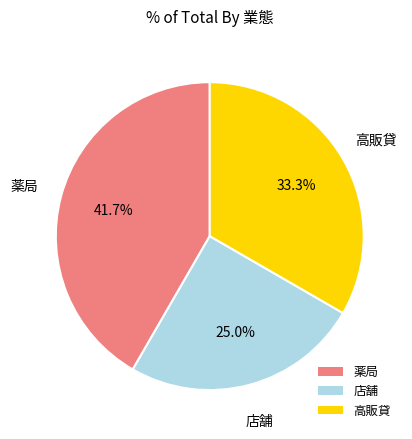

To the nearest percent, what is the combined percentage of 店舗 and 高販貸?

58%